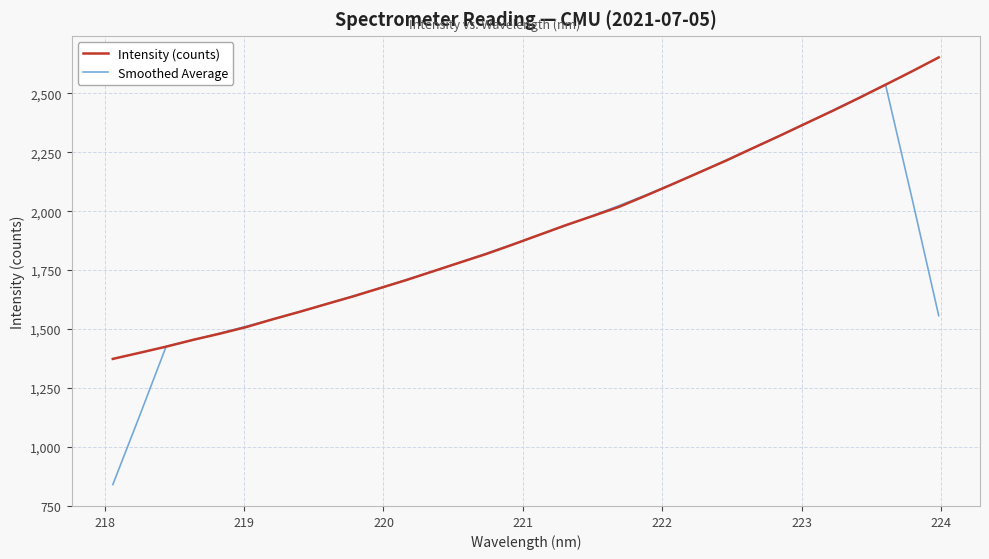

What are all the series names shown in the legend?

Intensity (counts), Smoothed Average